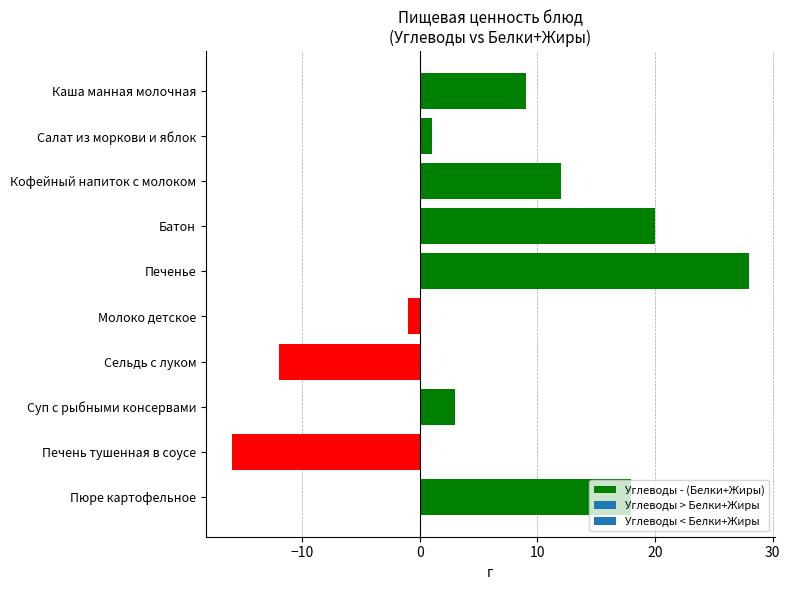

How many distinct data groups are displayed?

1